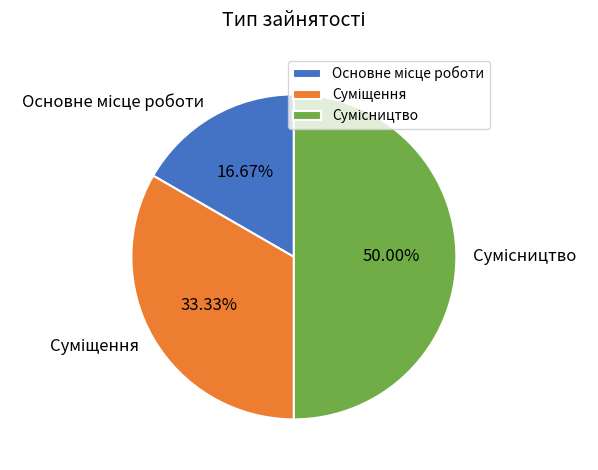

What is the ratio of the value at Суміщення to the value at Основне місце роботи?

2.0